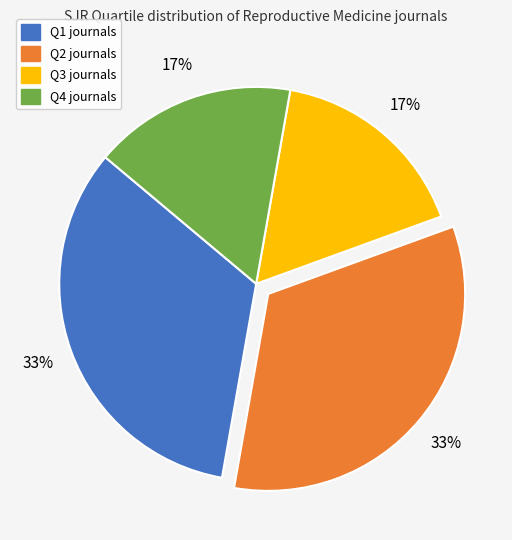

Count the number of slices in the pie.

4